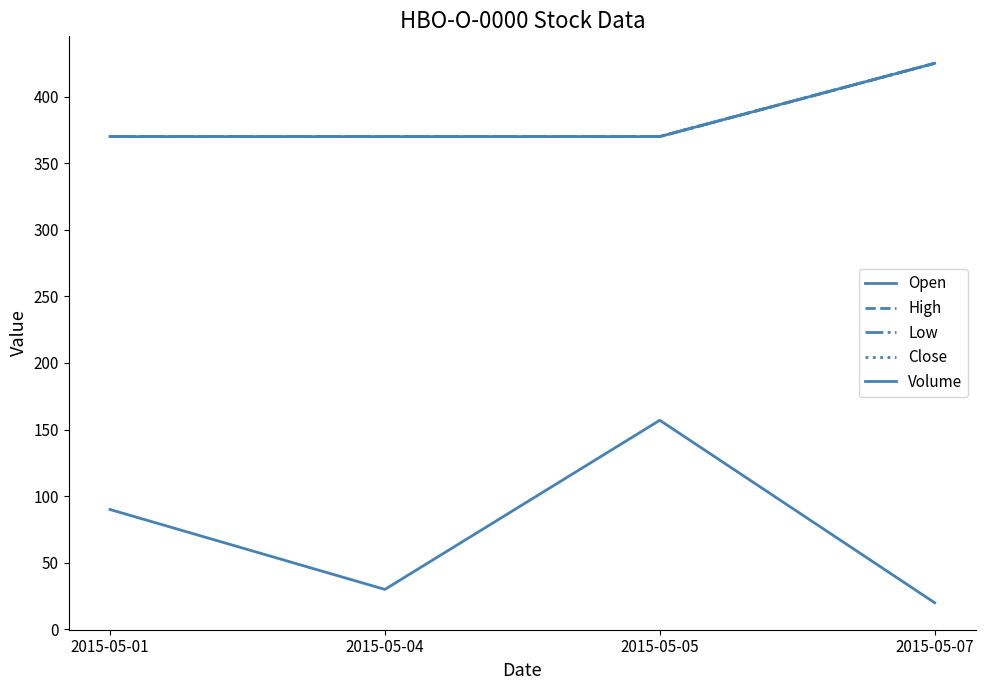

What is the spread (max minus min) of values at 2015-05-07?

405